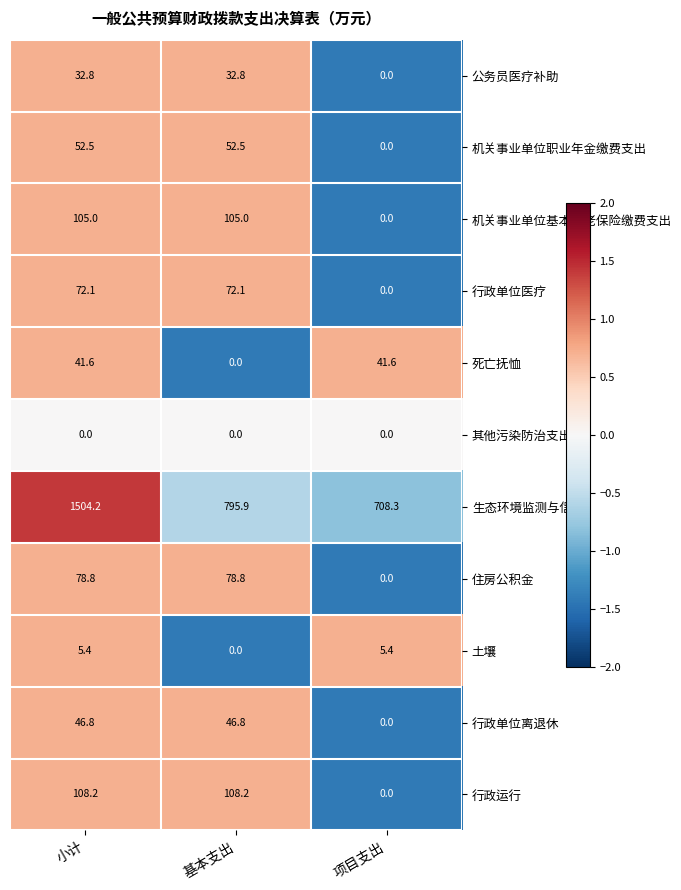

At which label does 住房公积金 reach its minimum?

项目支出